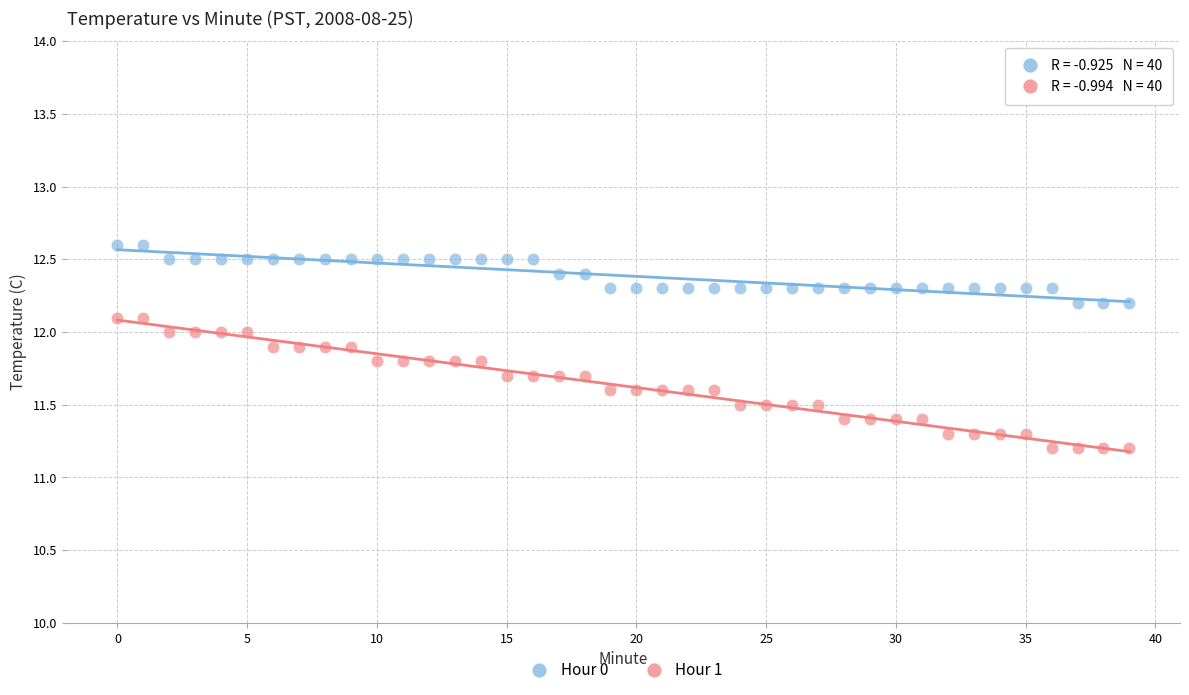

Across all data points, what is the range of Y values (max minus min)?

1.4